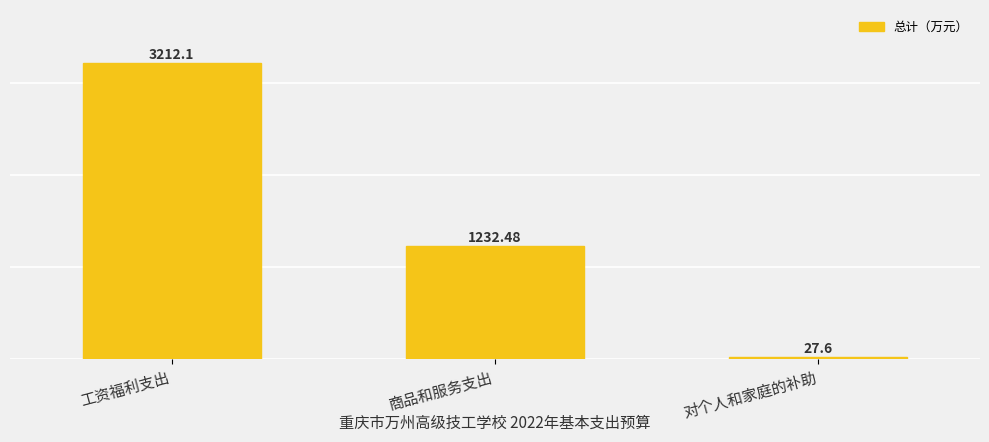

What is the difference between the values at 商品和服务支出 and 工资福利支出?

1979.6